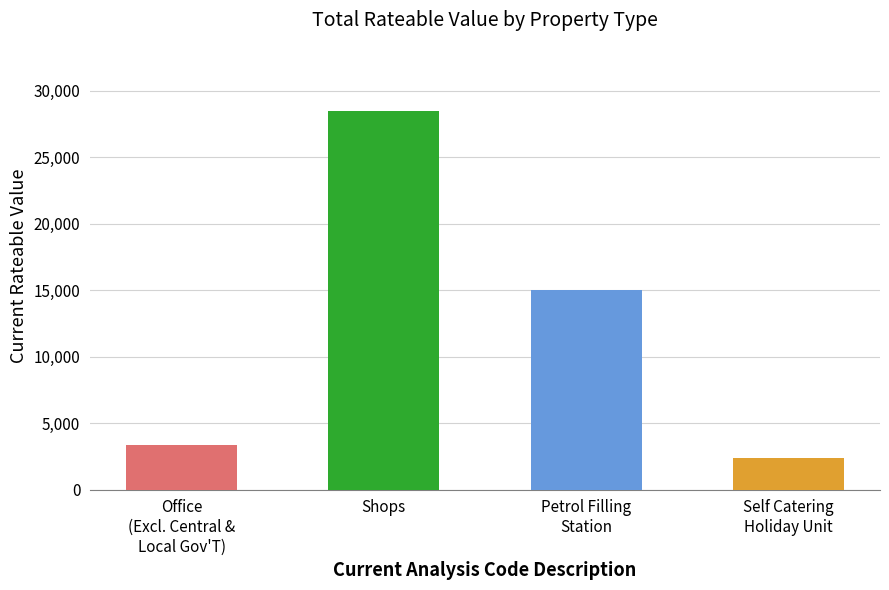

Count the number of categories in the chart.

4